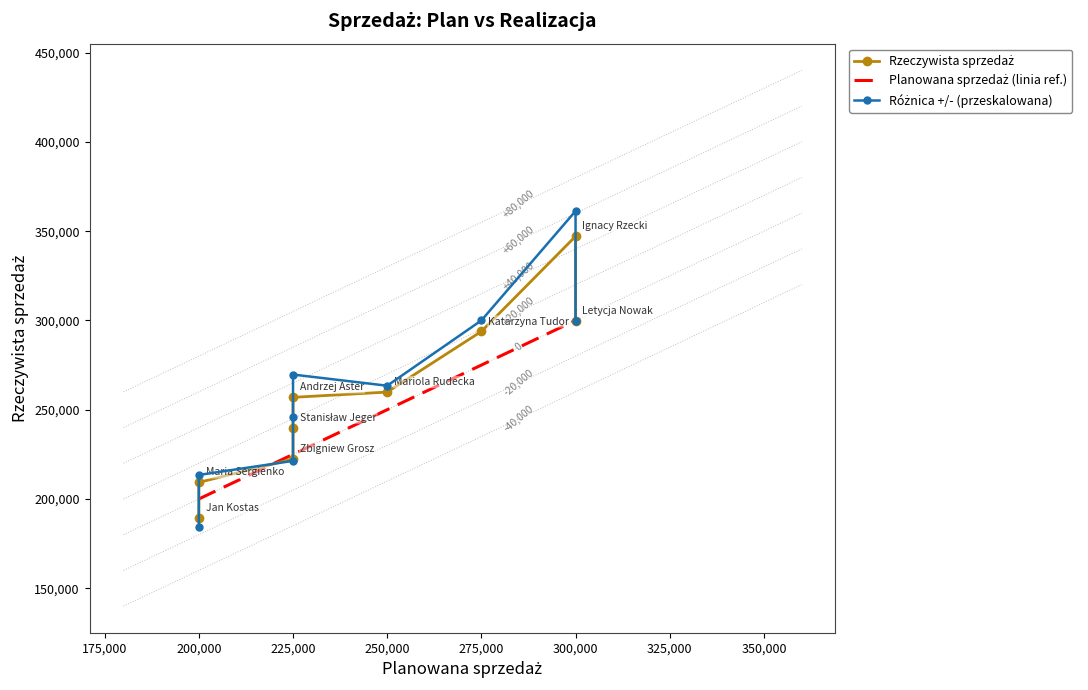

What is the difference between the second highest and second lowest values in the Różnica +/- (przeskalowana) series?

86528.1